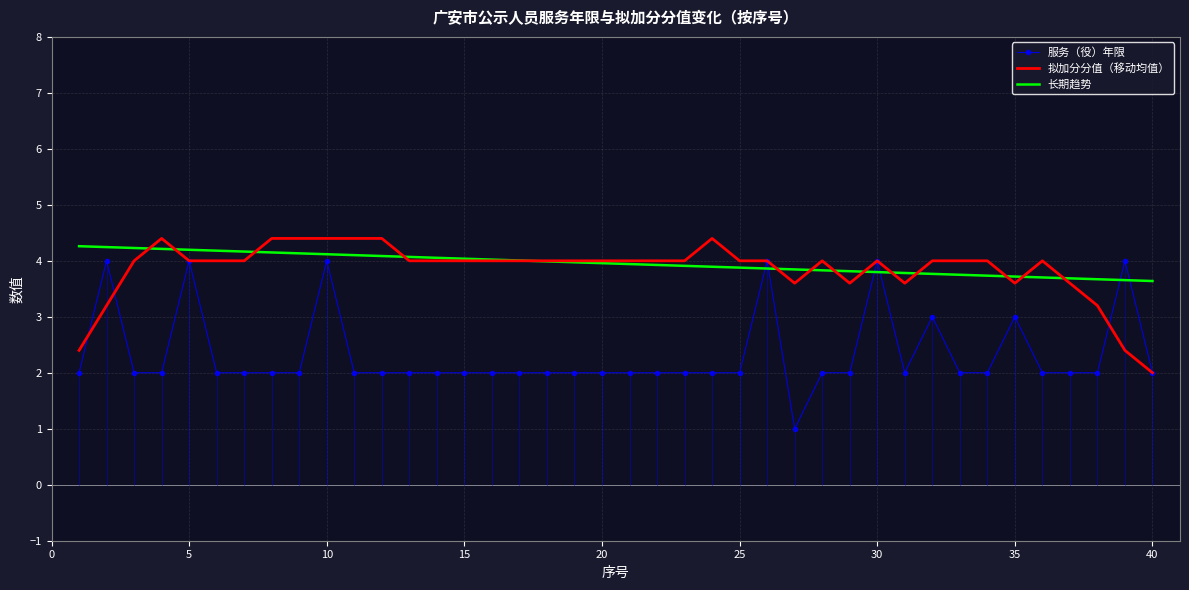

True or false: 拟加分分值（移动均值） and 长期趋势 cross at least once.

True